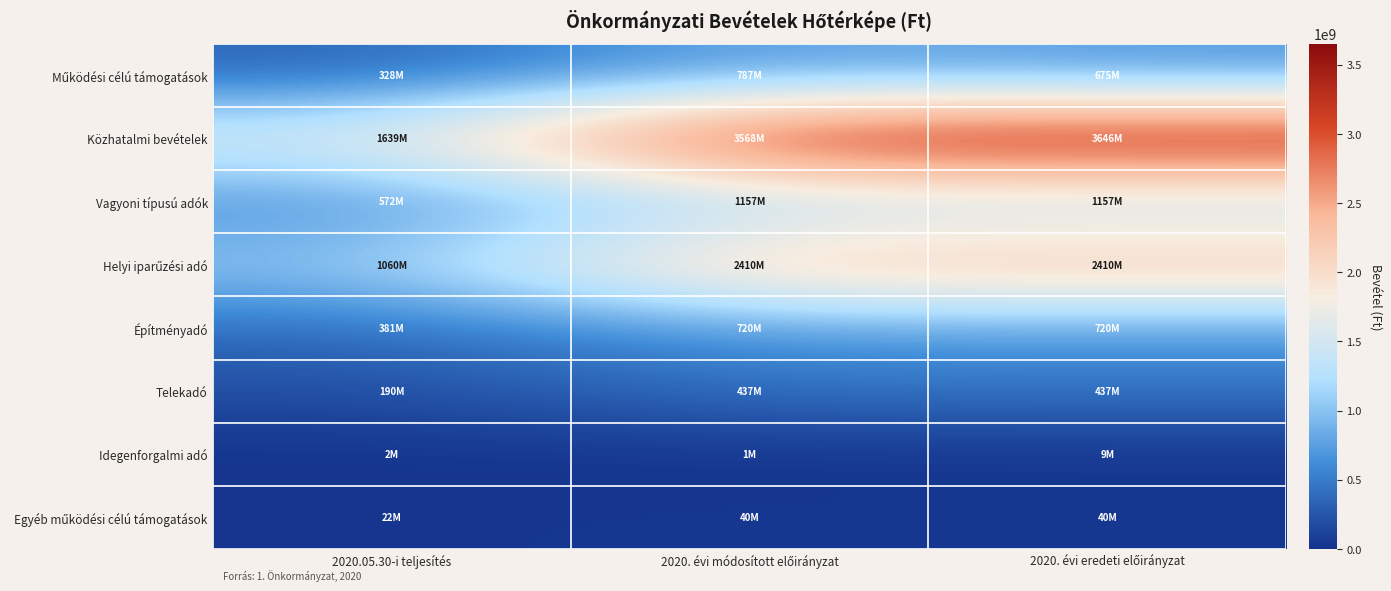

What is the spread (max minus min) of values at 2020. évi eredeti előirányzat?

3637000000